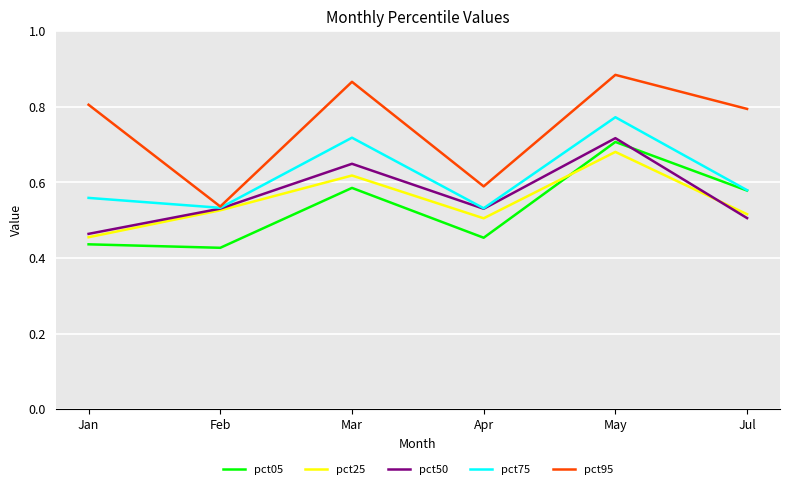

Which series has the largest range (max minus min)?

pct95